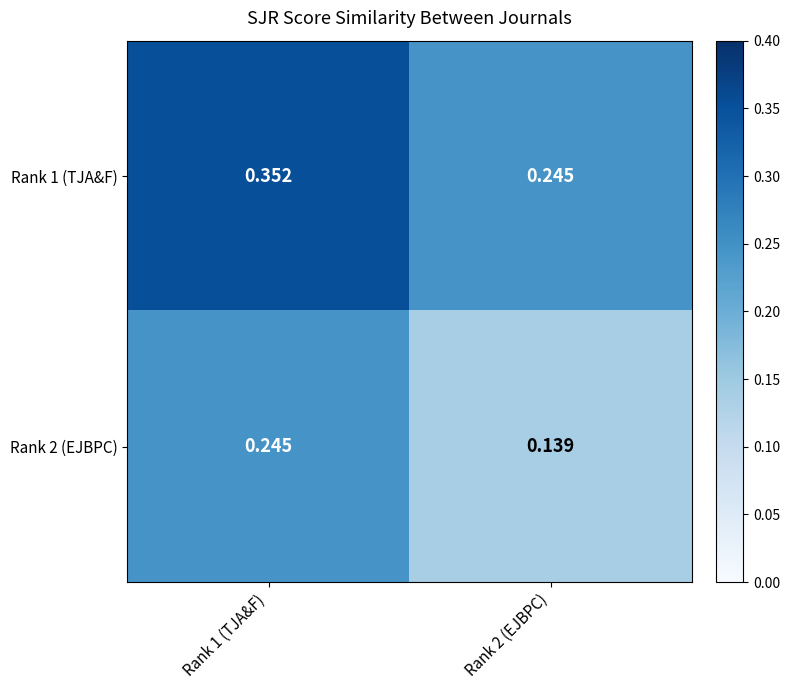

Between Rank 1 (TJA&F) and Rank 2 (EJBPC), which series saw the biggest shift?

Rank 1 (TJA&F)